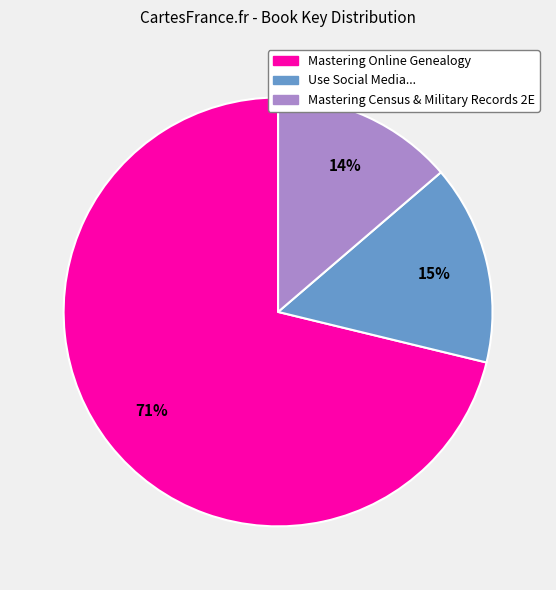

To the nearest percent, what is the average slice percentage?

33%